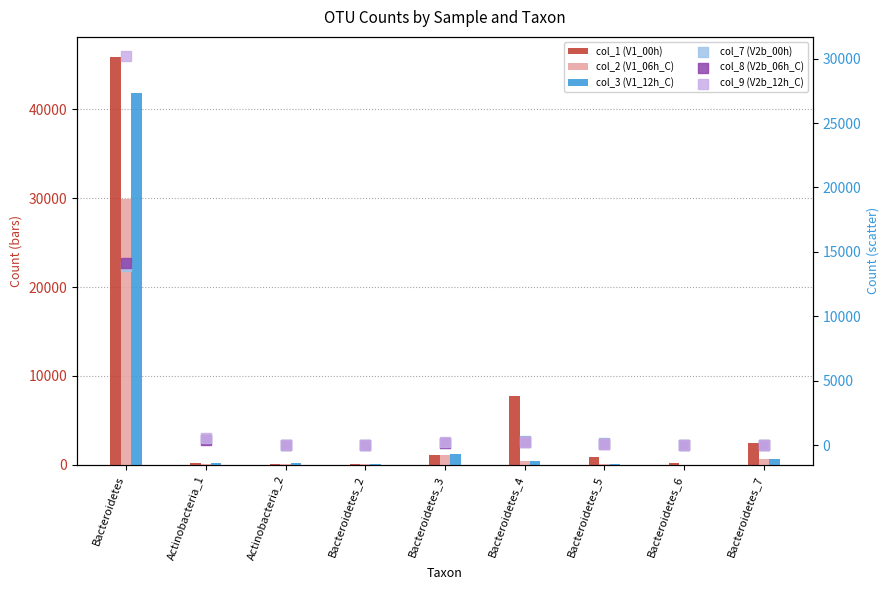

At which category is the sum across all series the highest?

Bacteroidetes